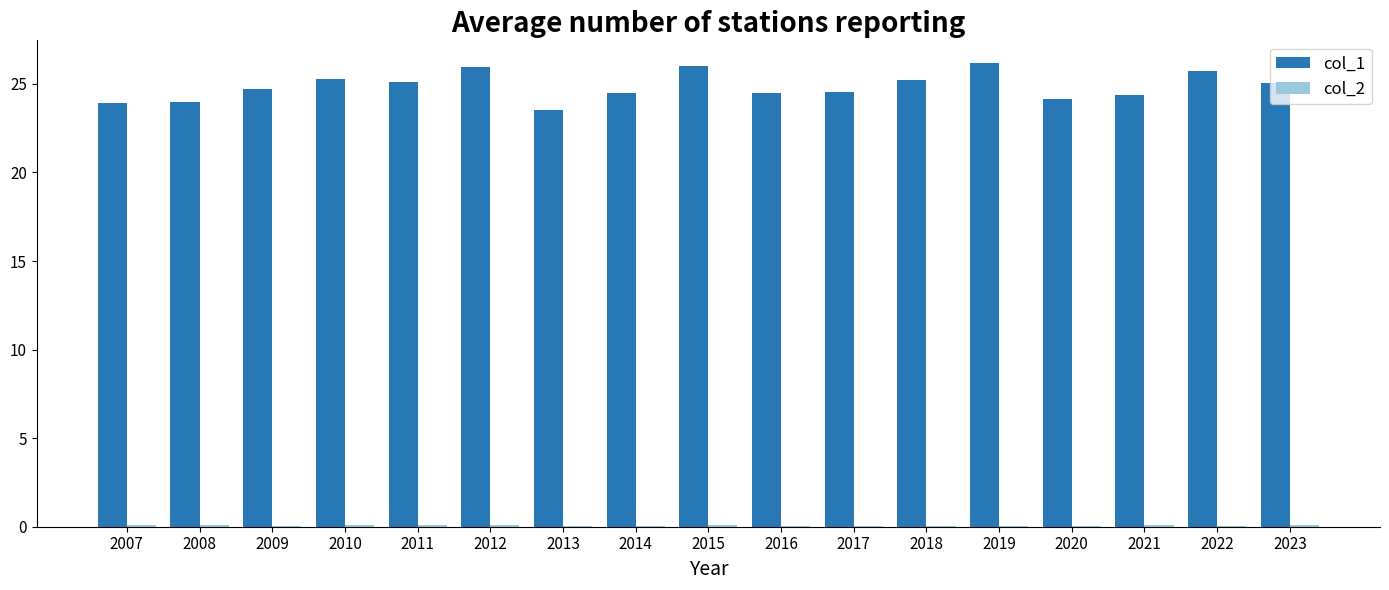

The col_1 series shows 23.9 at 2007. True or false?

True